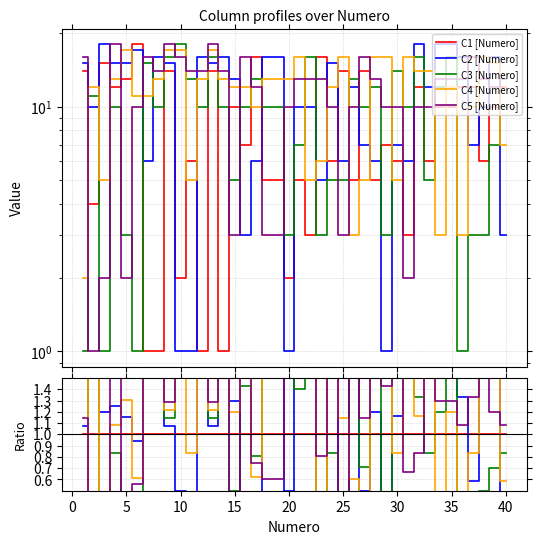

What is the difference between the maximum and minimum values in the C4 series?

15